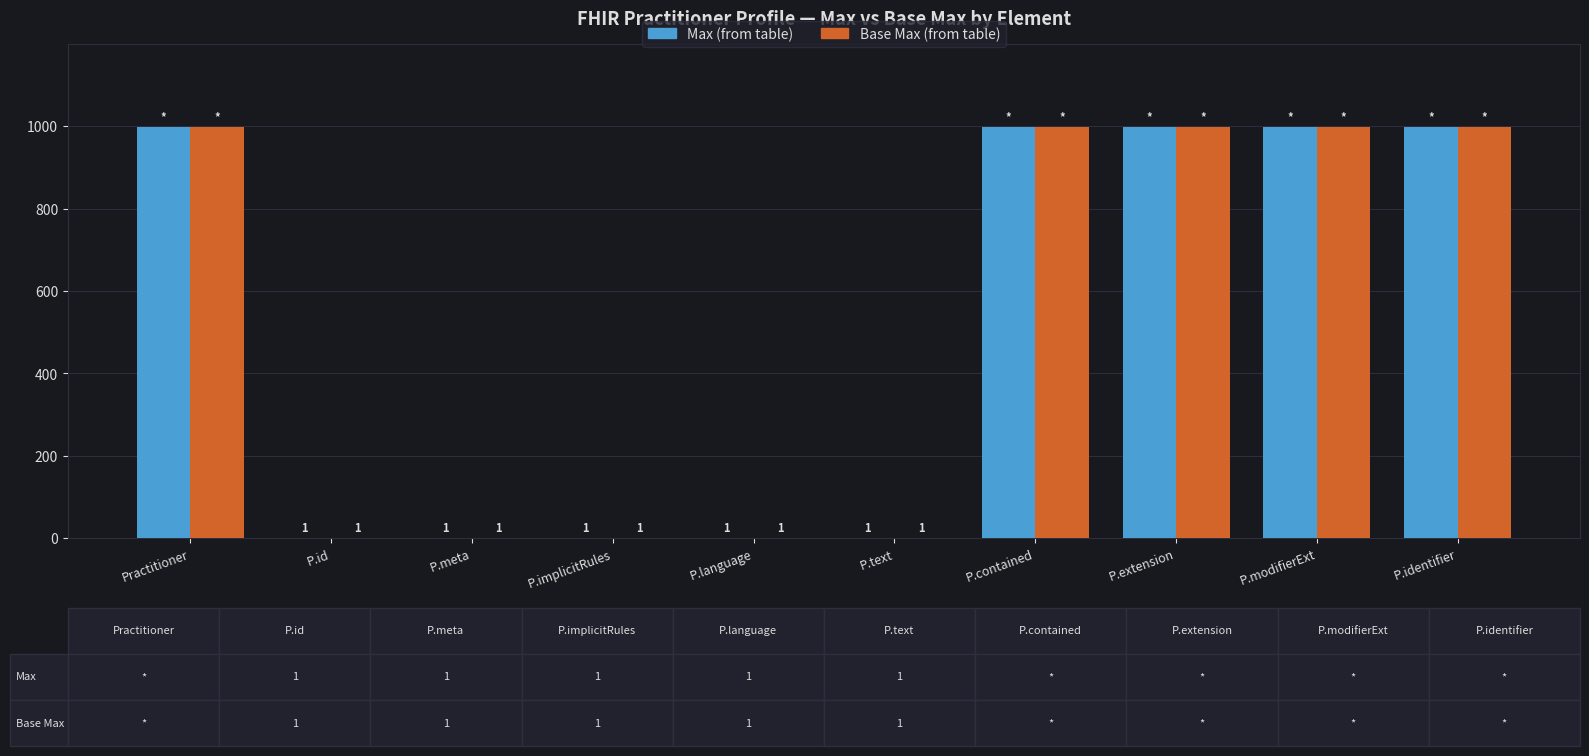

What is the maximum value shown in the chart?

999